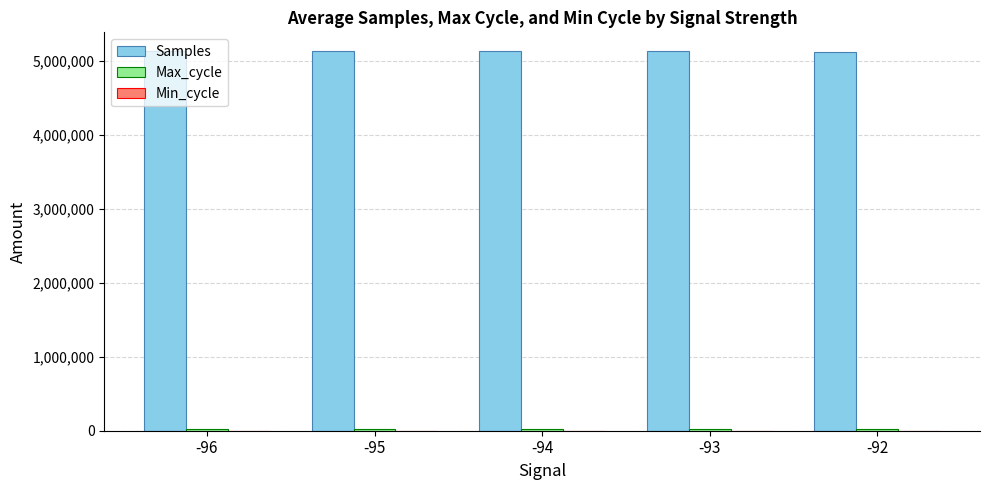

What is the sum of all Samples values?

25636296.7